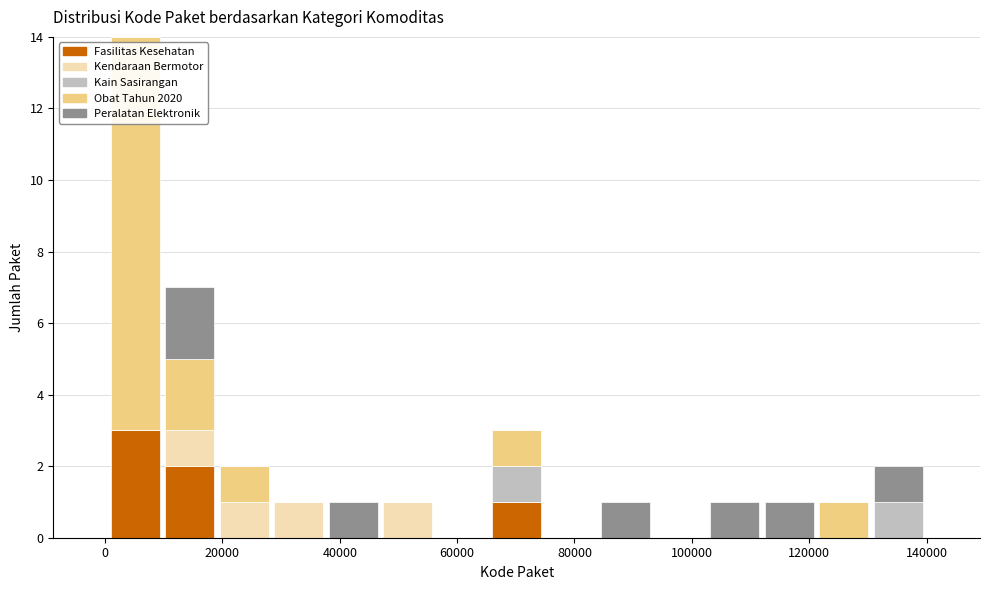

Which range on the x-axis has the tallest stacked bar (by total height)?

0 to 10000